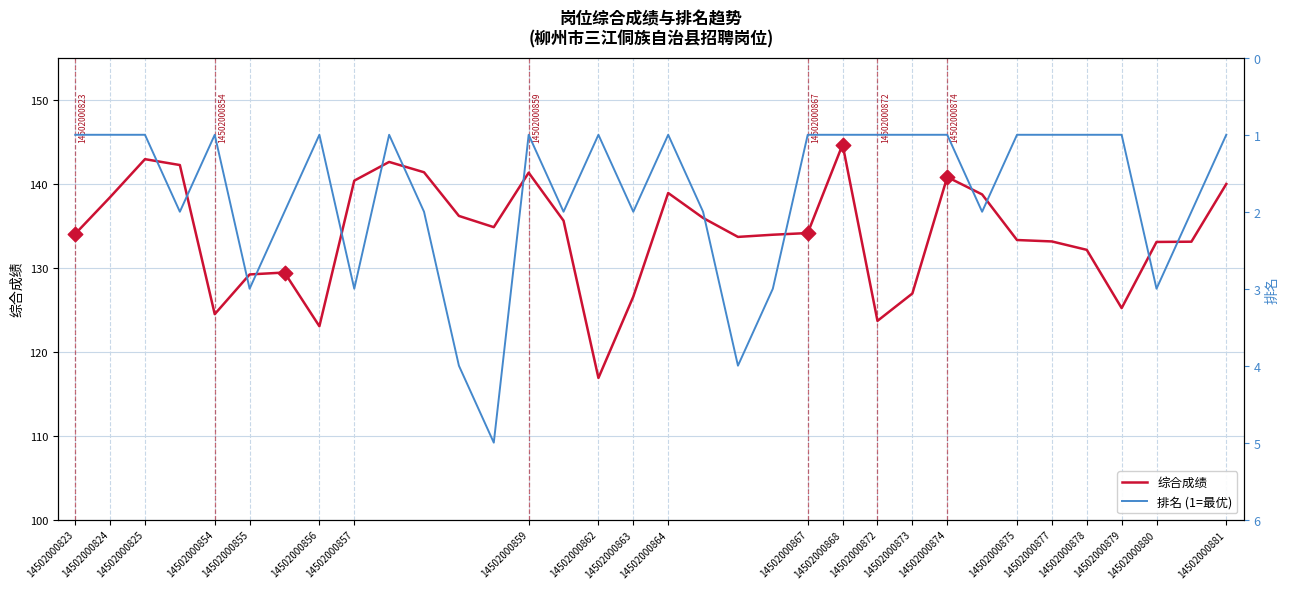

Which series contains the lowest Y value?

排名 (1=最优)